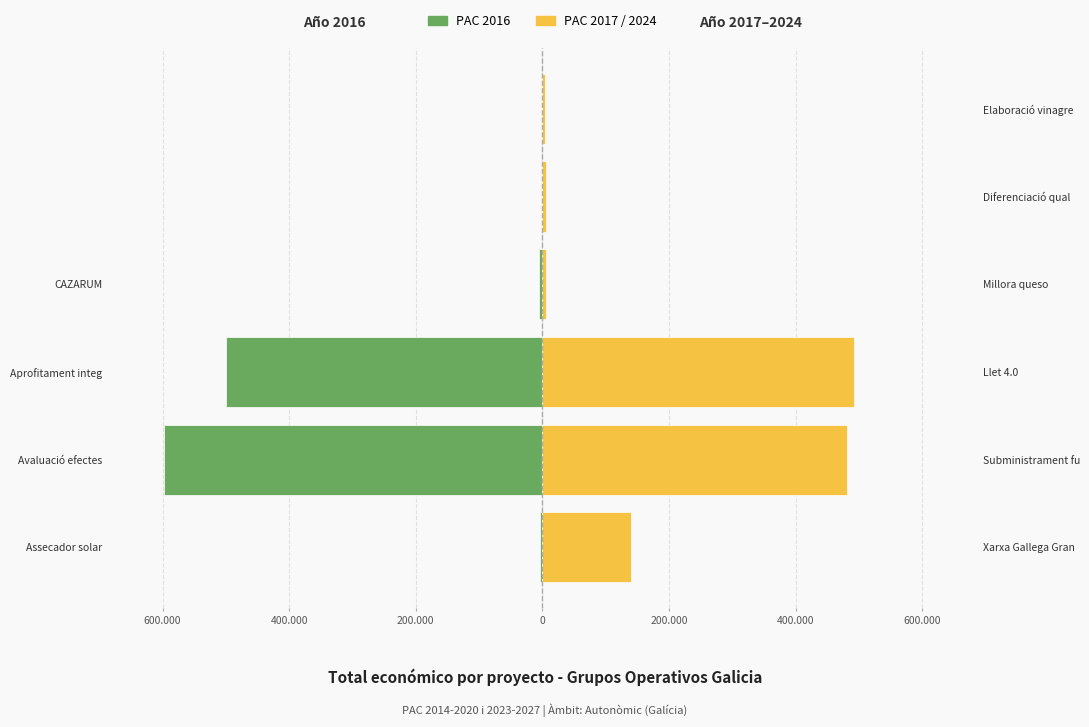

List the series in order of their overall mean, lowest first.

PAC 2016, PAC 2017/2024